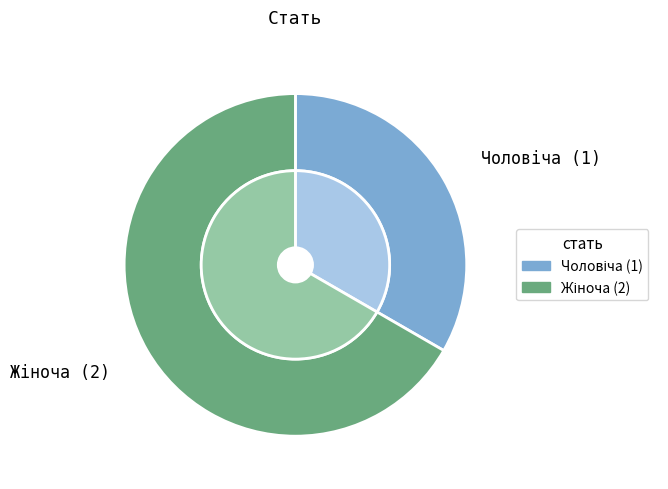

Does Жіноча account for over 50% of the chart?

Yes